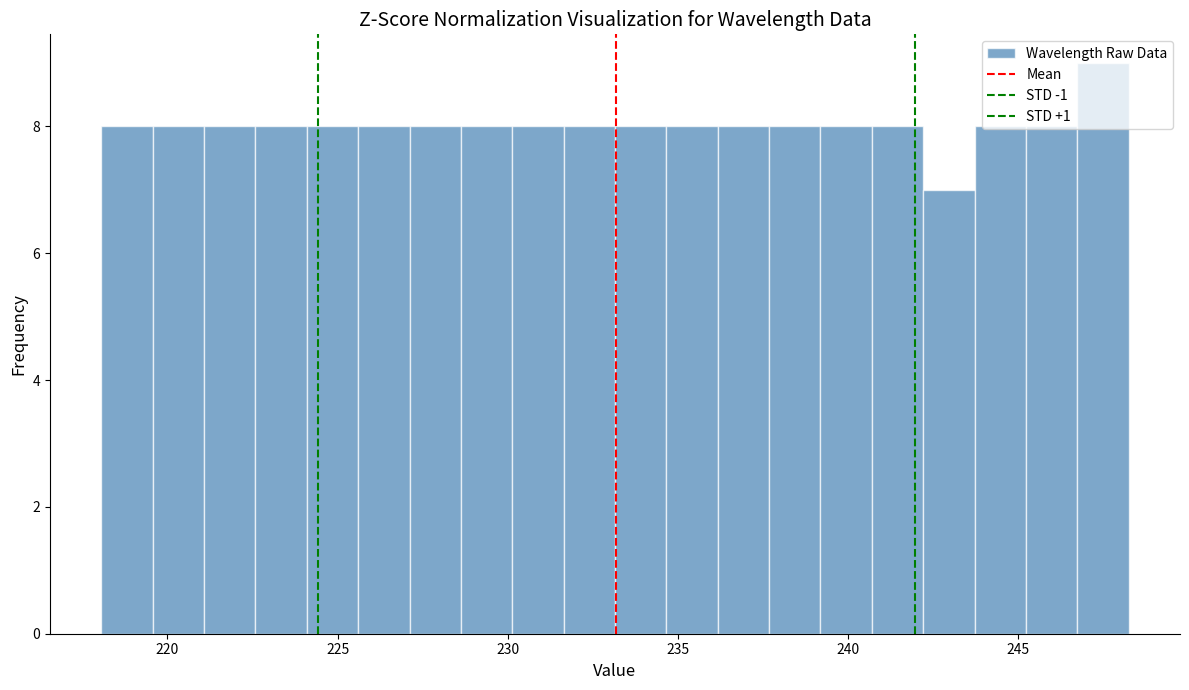

Around what value on the x-axis is the tallest bar? Give the approximate position of its centre, as read against the axis.

247.5